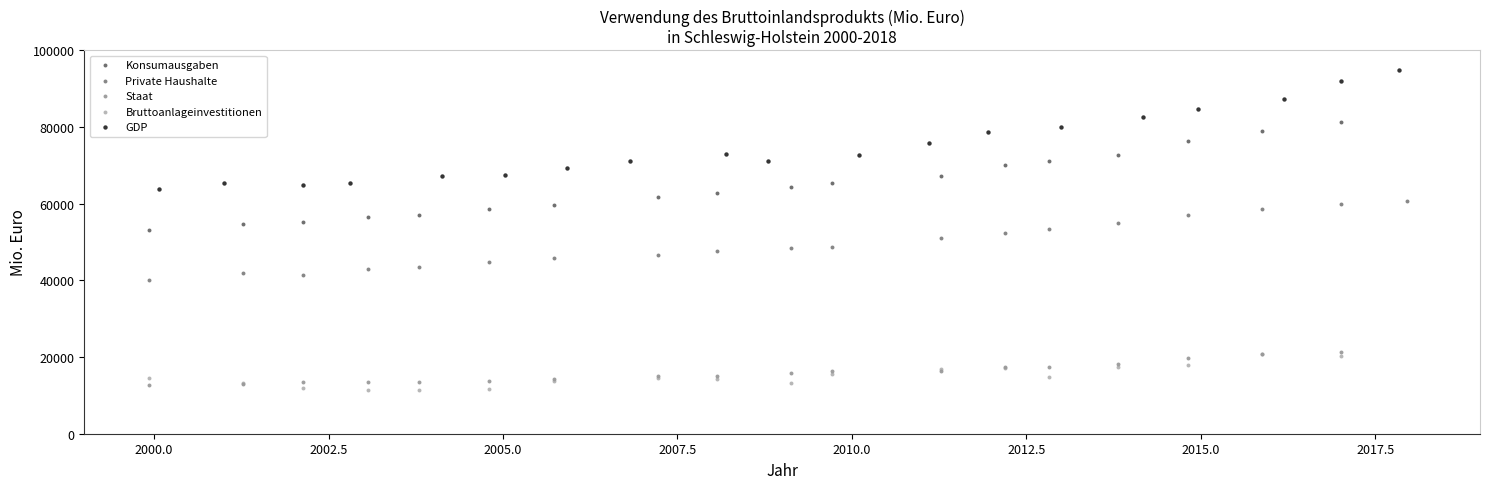

Which series reaches the maximum Y coordinate?

GDP